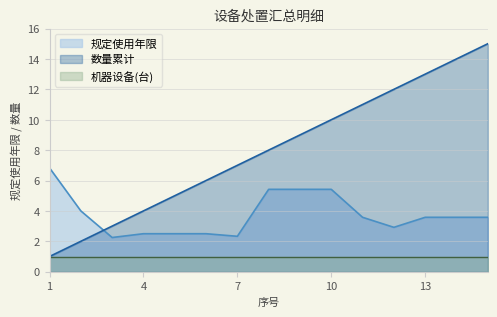

At which category is the sum across all series the highest?

15